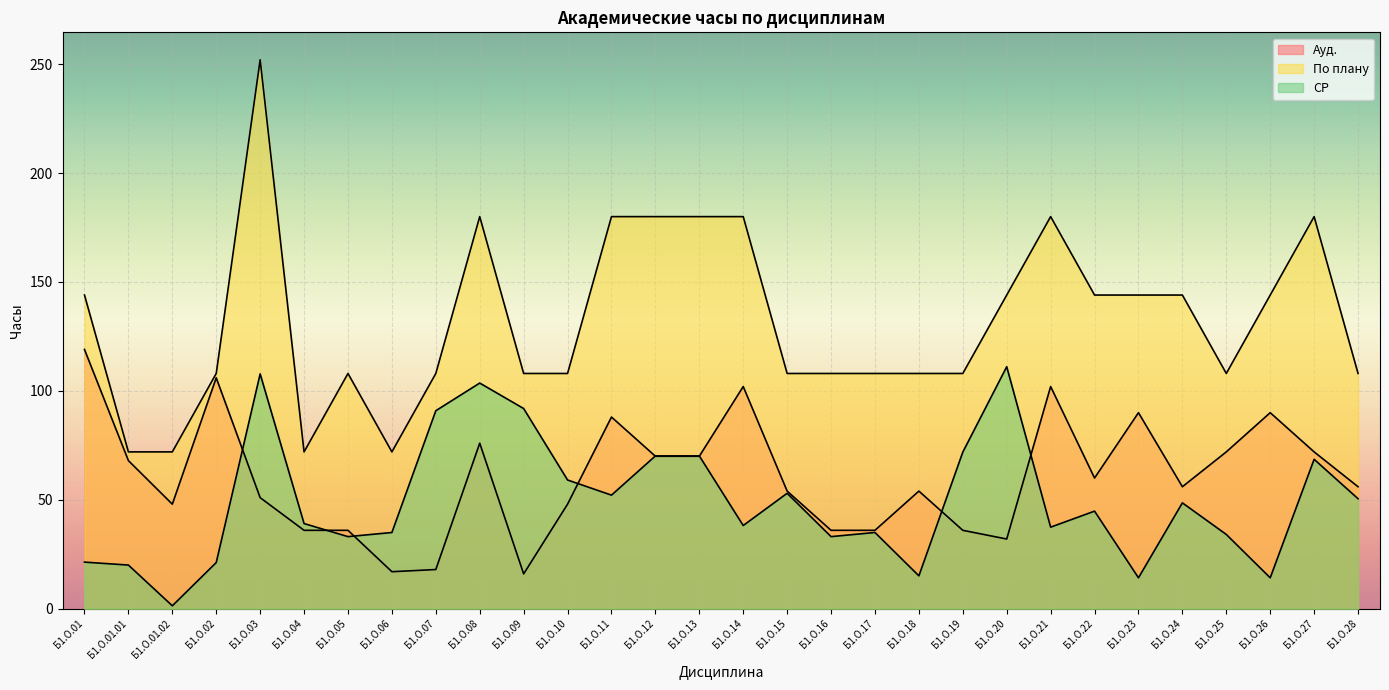

How many values in the СР series are below 44?

15